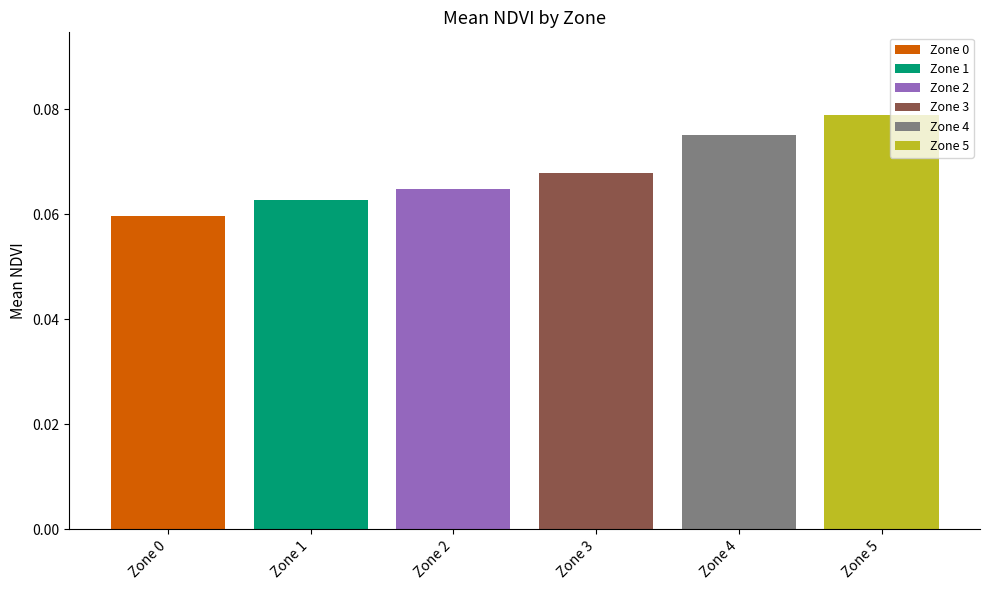

At which category does the chart reach its peak across all series?

Zone 5